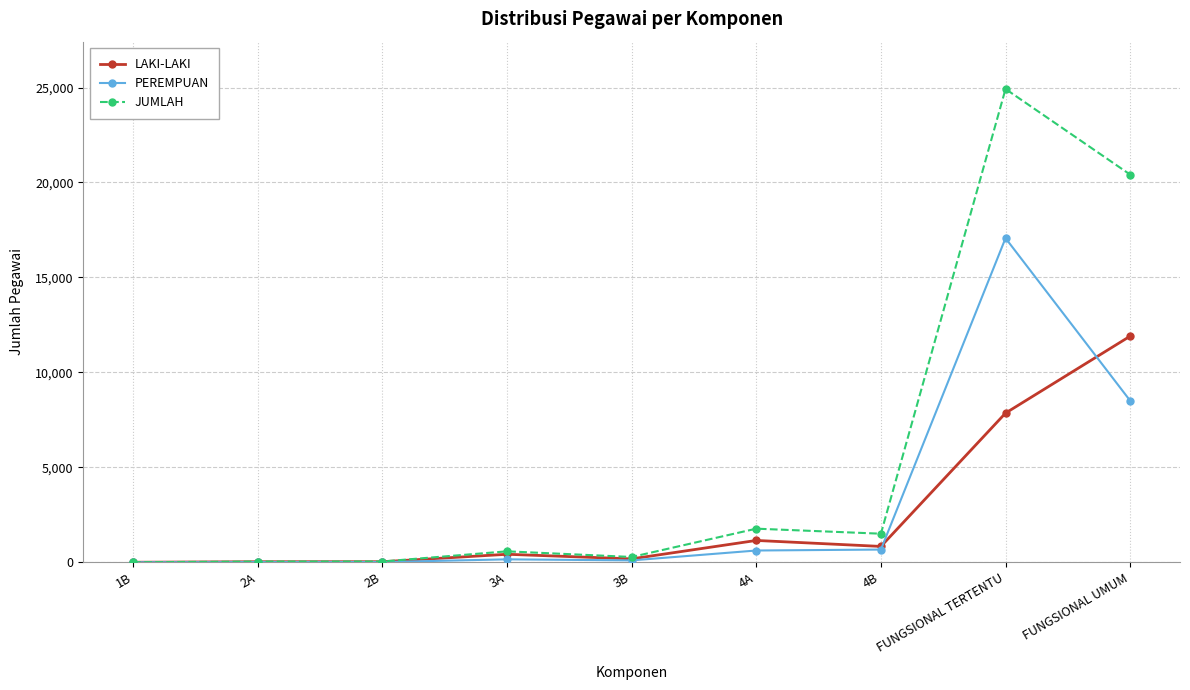

What is the greatest value displayed?

24922